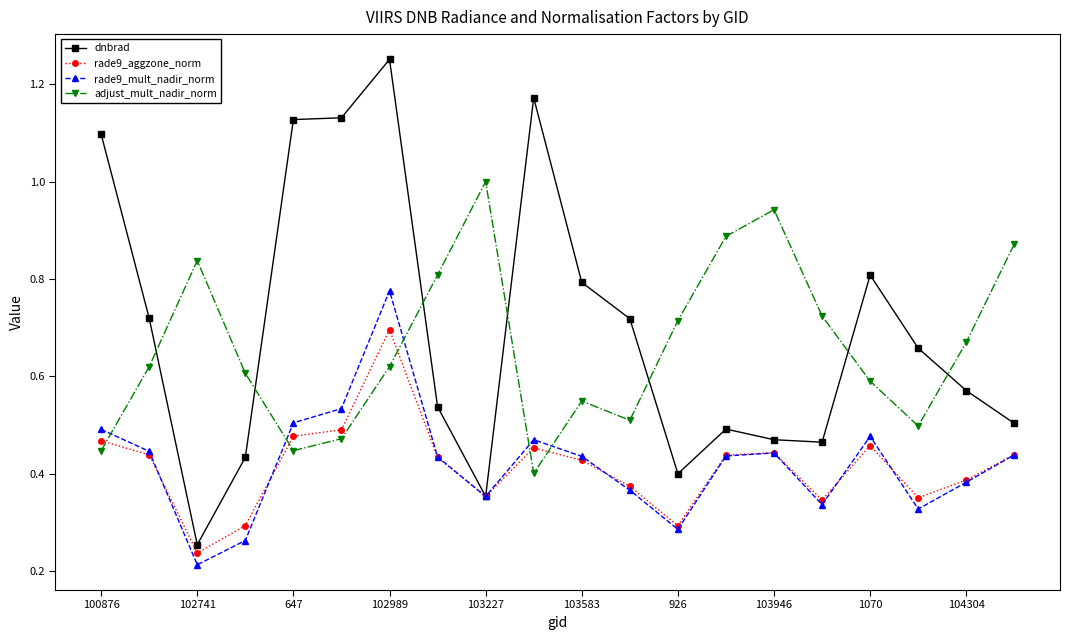

Which series has the widest spread of values?

dnbrad